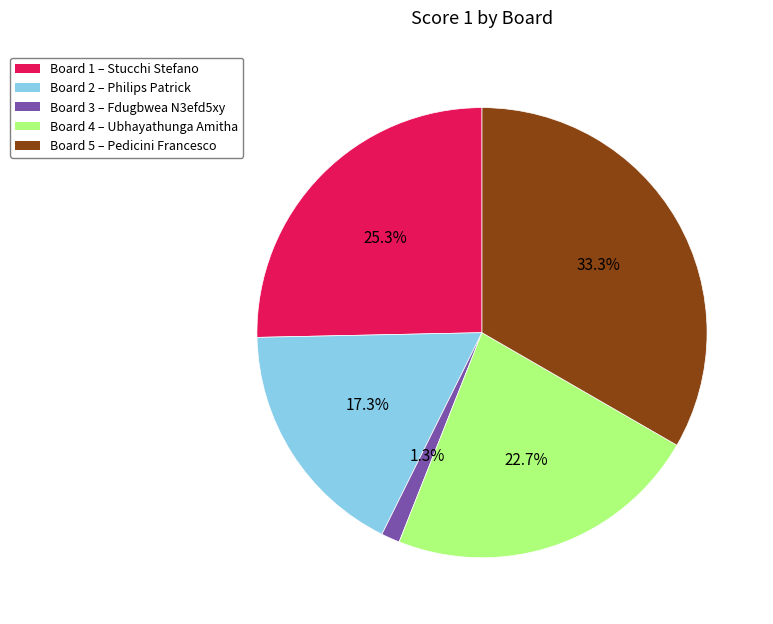

What is the ratio of the value at Board 4 – Ubhayathunga Amitha to the value at Board 2 – Philips Patrick?

1.3